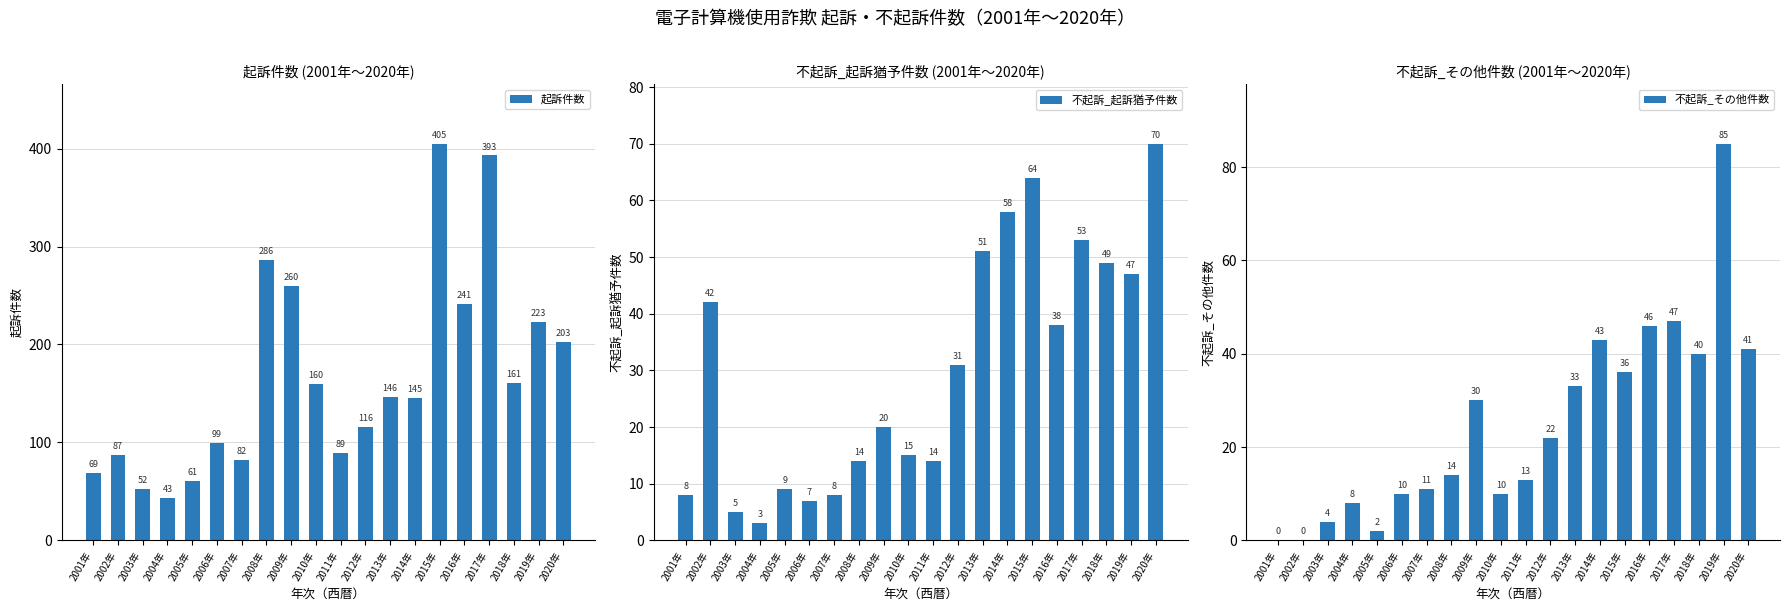

At how many categories does at least one series exceed 306?

2